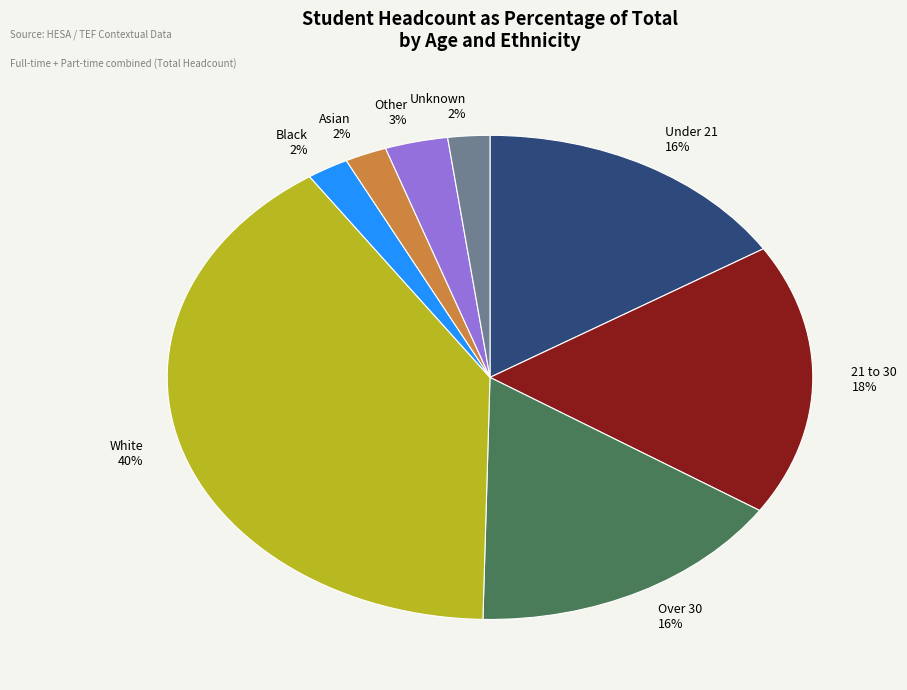

Between Over 30 and Asian, which is larger?

Over 30